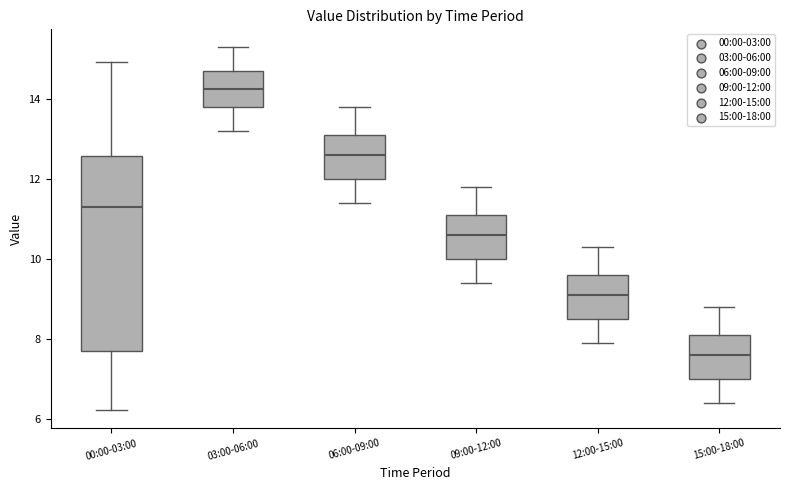

Reading left to right, read every box against the y-axis: the position of its median line, the range the box covers, and the ends of its whiskers. The values are not printed on the chart, so give them approximately, as read against the axis.

00:00-03:00: median 11.4, box 7.8 to 12.6, whiskers 6.2 to 15.0
03:00-06:00: median 14.2, box 13.8 to 14.8, whiskers 13.2 to 15.4
06:00-09:00: median 12.6, box 12.0 to 13.2, whiskers 11.4 to 13.8
09:00-12:00: median 10.6, box 10.0 to 11.2, whiskers 9.4 to 11.8
12:00-15:00: median 9.2, box 8.6 to 9.6, whiskers 8.0 to 10.4
15:00-18:00: median 7.6, box 7.0 to 8.2, whiskers 6.4 to 8.8